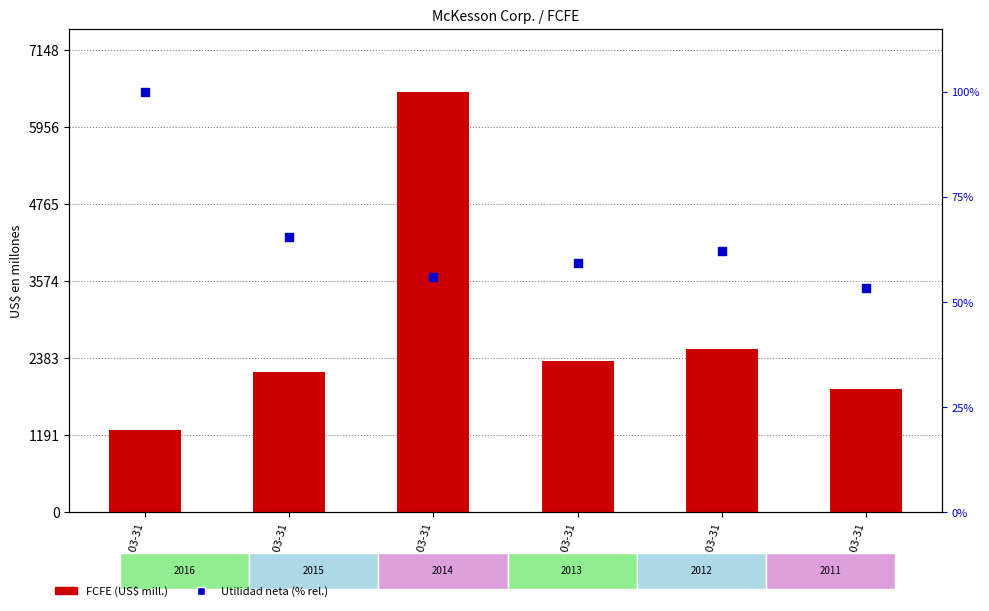

Which series has the widest spread of Y values?

FCFE (US$ mill.)